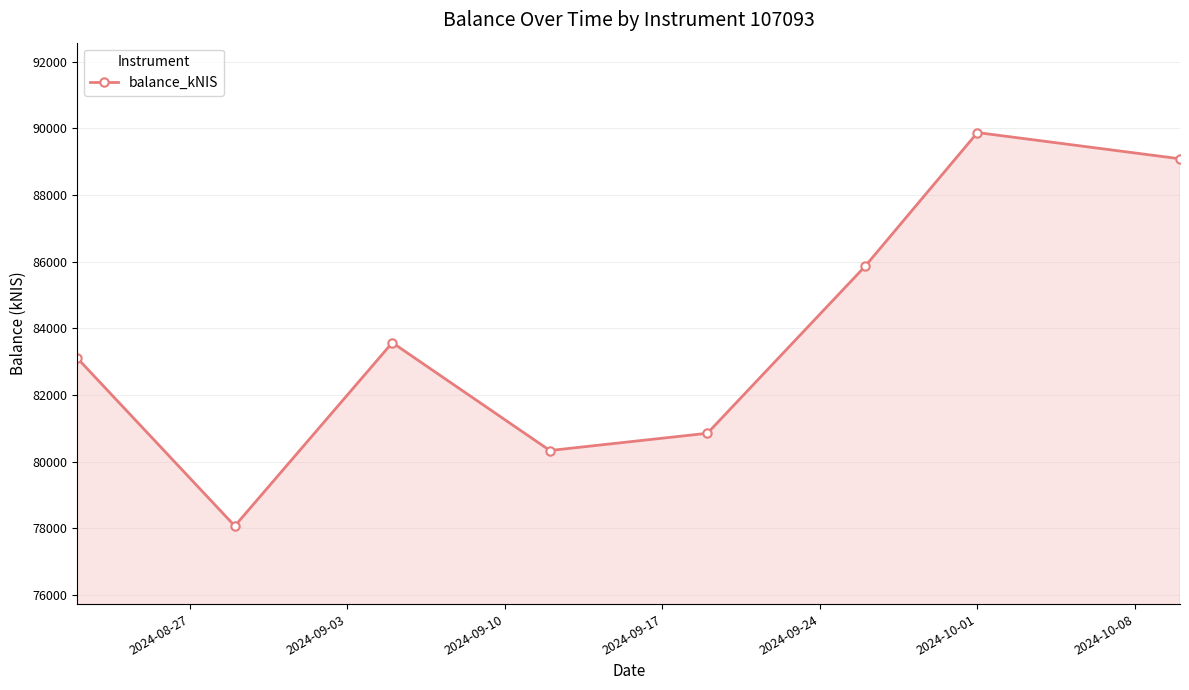

What is the average value?

83845.7